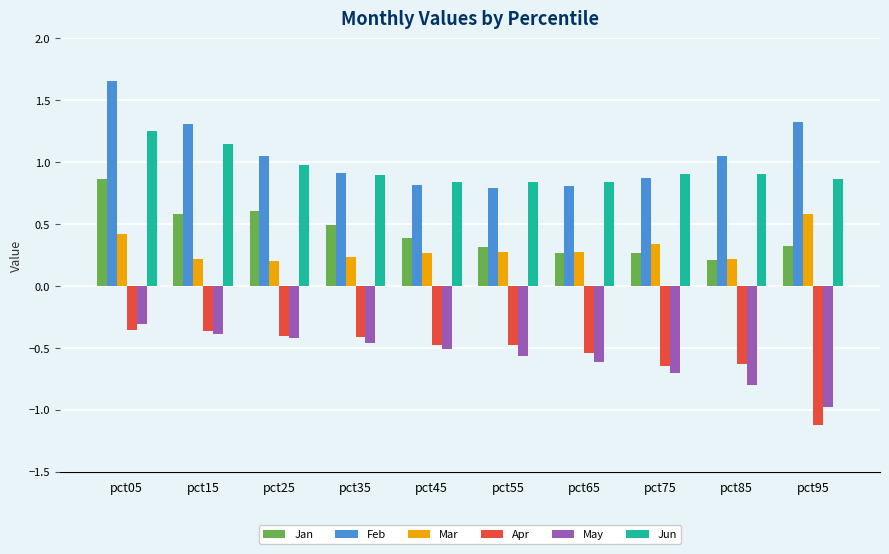

The Feb series shows 1.3 at pct15. True or false?

True